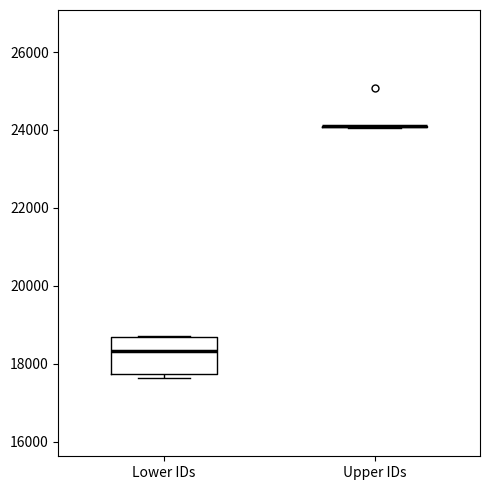

Comparing the boxes themselves (not the whiskers), which one is the tallest?

Lower IDs